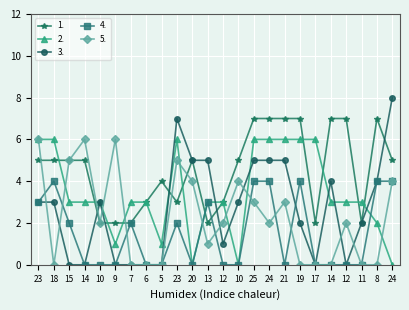

How many lines are shown in the chart?

5